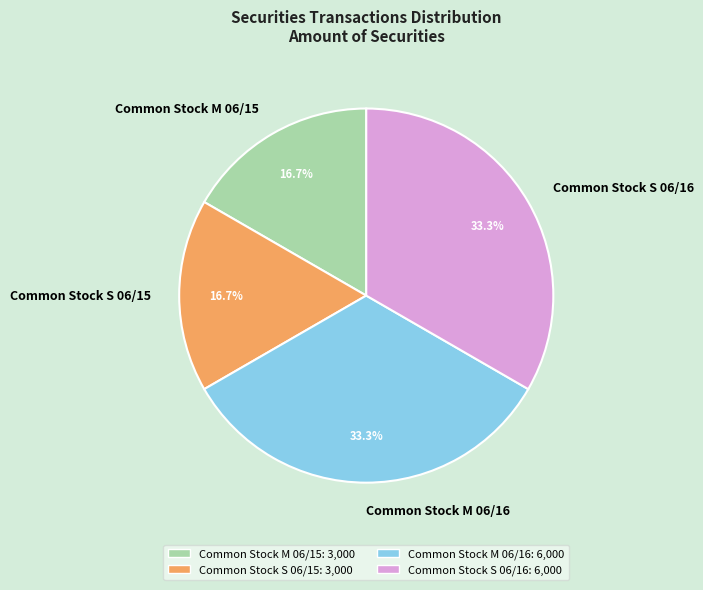

Approximately how many times larger is the value at Common Stock S 06/16 compared to Common Stock M 06/15?

2.0